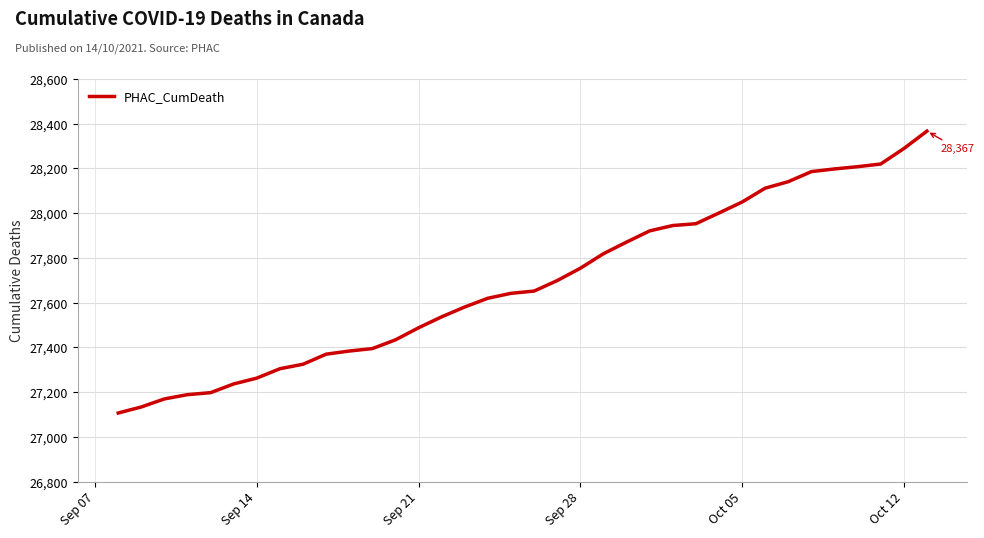

What is the greatest value displayed?

28367